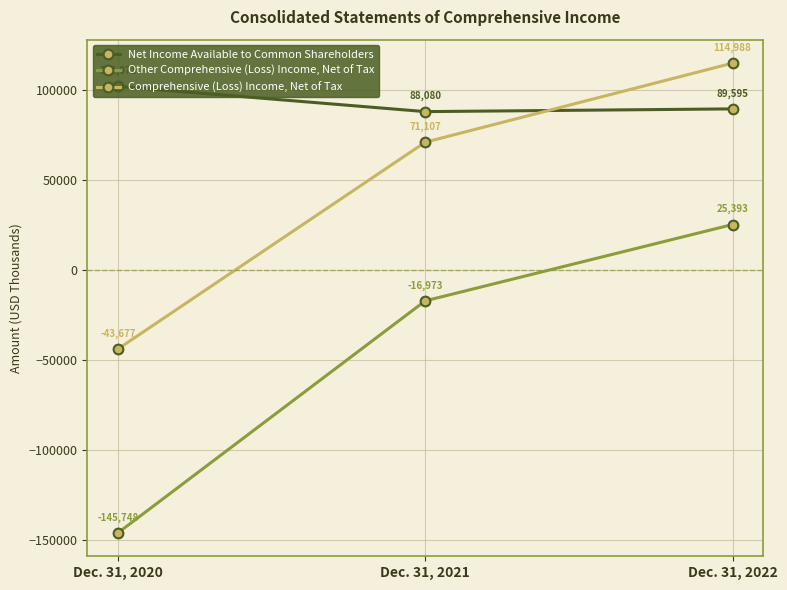

At which category is the sum across all series the highest?

Dec. 31, 2022